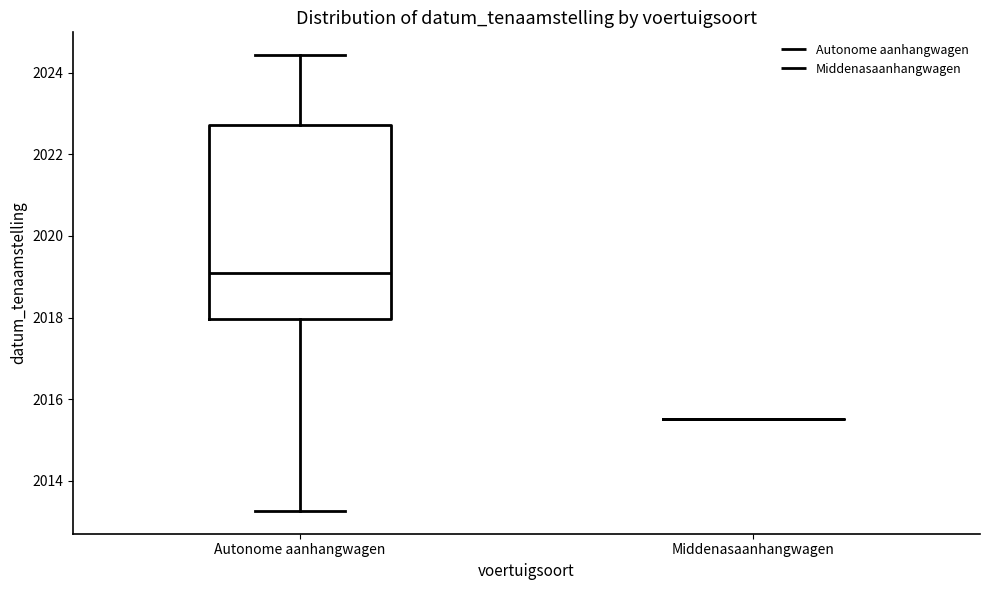

Reading left to right, transcribe this box plot: for each box, give where its median line is, the range the box spans, and where its two whiskers end, as read against the y-axis. The values are not printed on the chart, so give them approximately, as read against the axis.

Autonome aanhangwagen: median 2019.0, box 2018.0 to 2022.8, whiskers 2013.2 to 2024.4
Middenasaanhangwagen: box collapsed to a line at 2015.6, whiskers 2015.6 to 2015.6